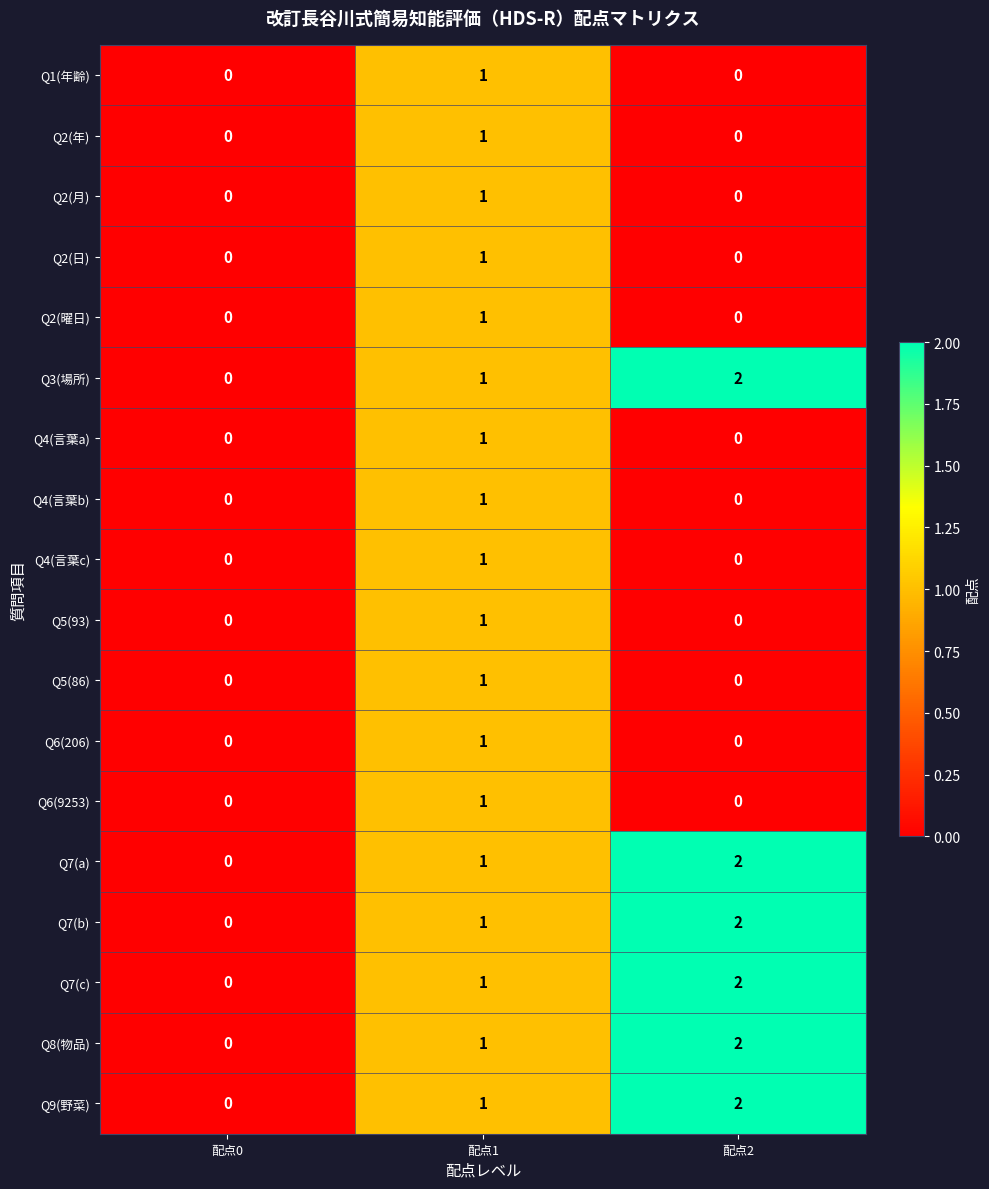

Where is Q3(場所) nearest to the value 1?

配点1